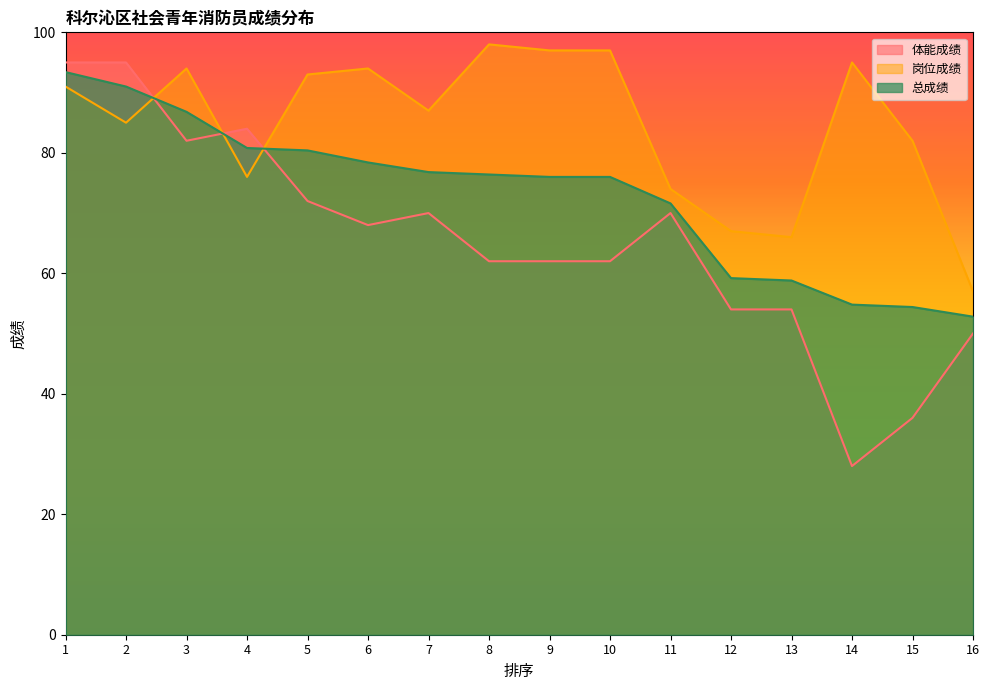

What is the sum of all 岗位成绩 values?

1353.0